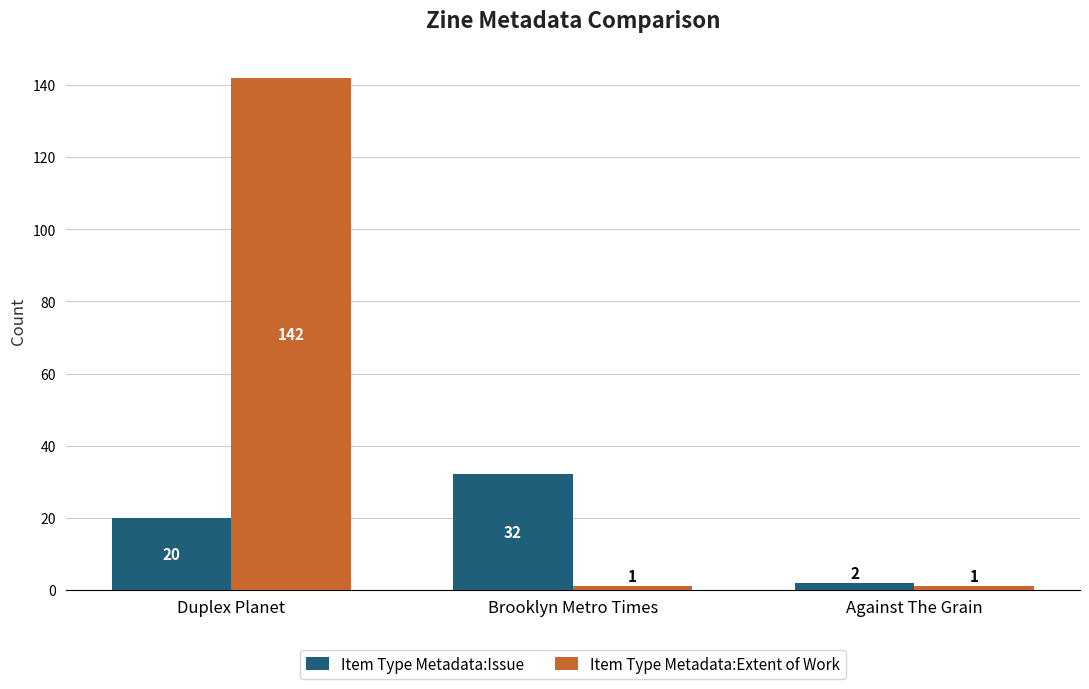

Count the number of categories in the chart.

3